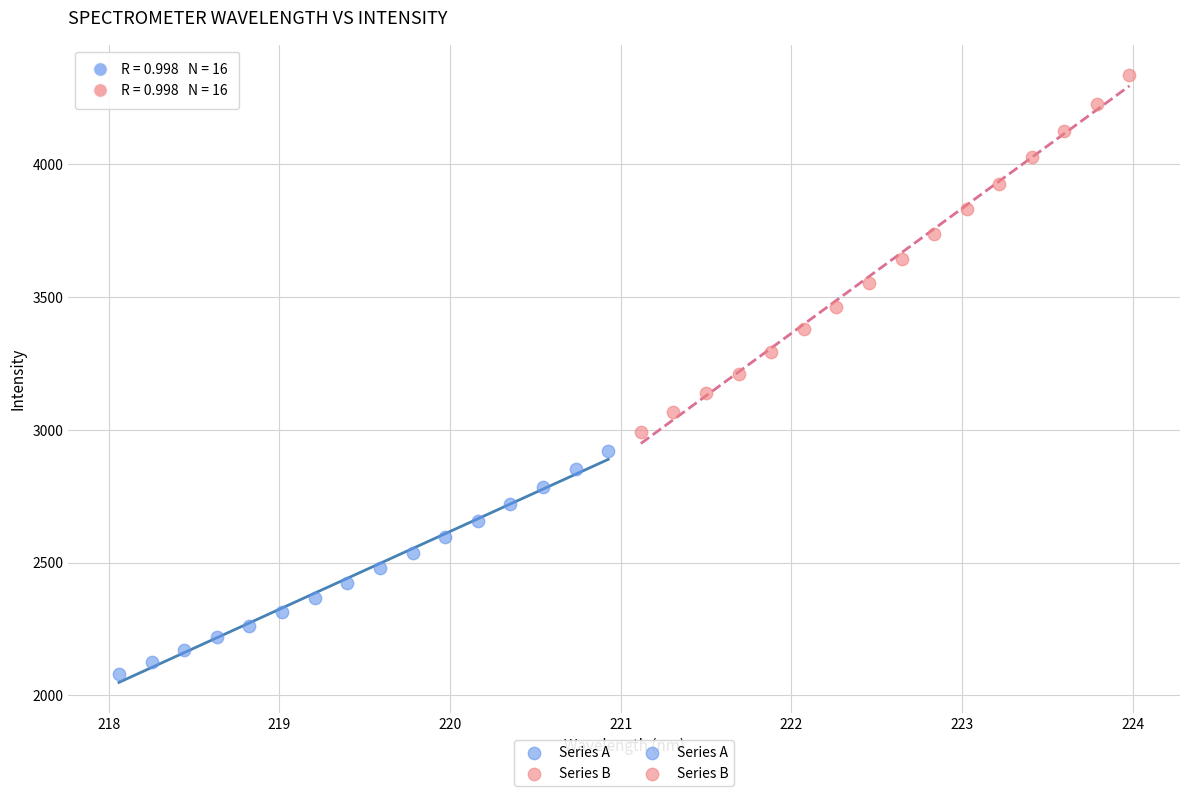

Which series contains the highest Y value?

Series B